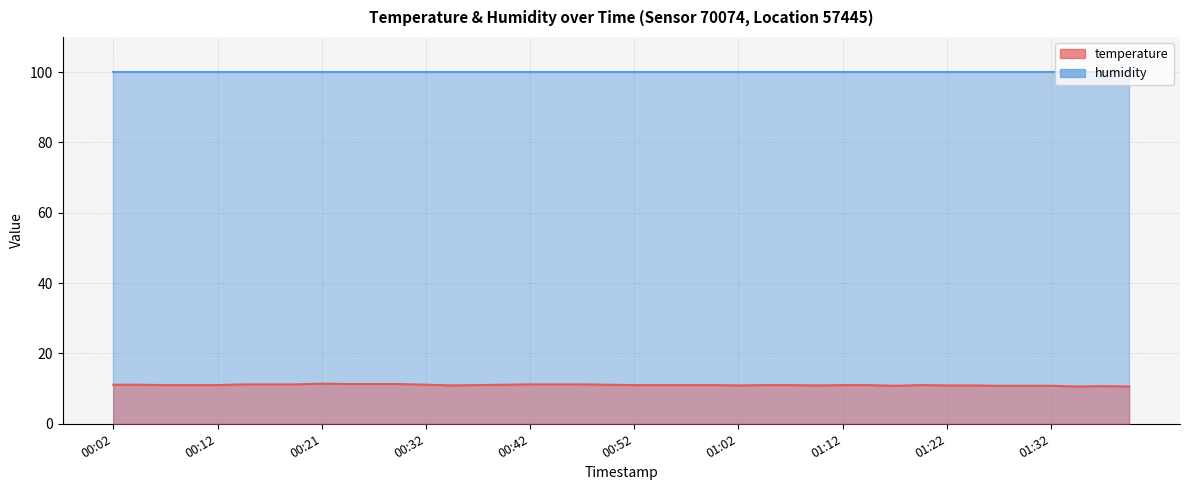

What is the difference between the second highest and second lowest values?

0.7